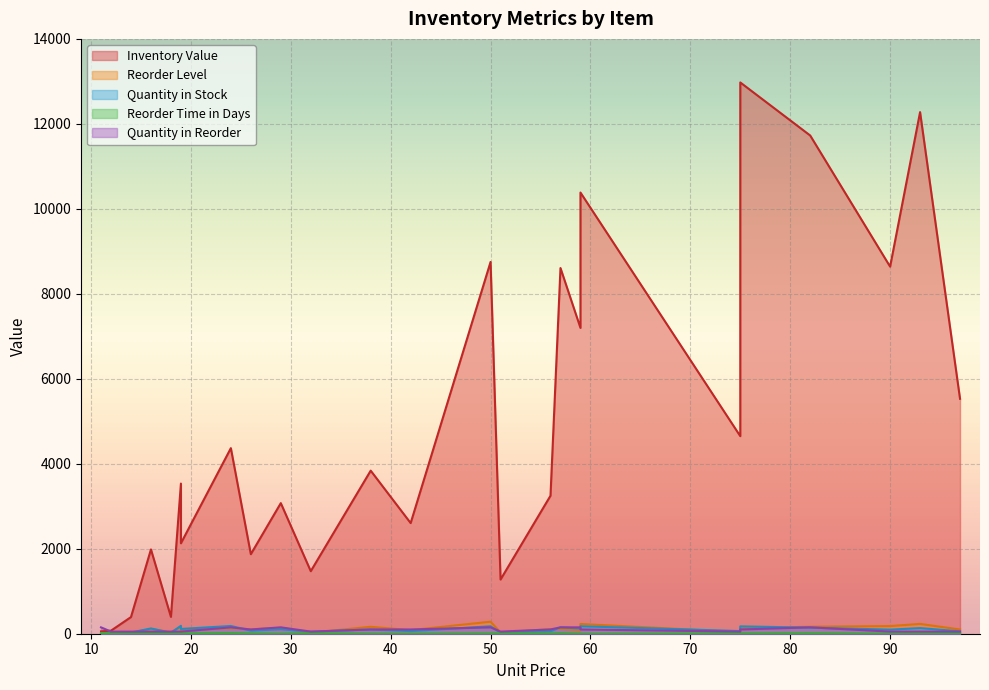

What is the sum of all Reorder Time in Days values?

217